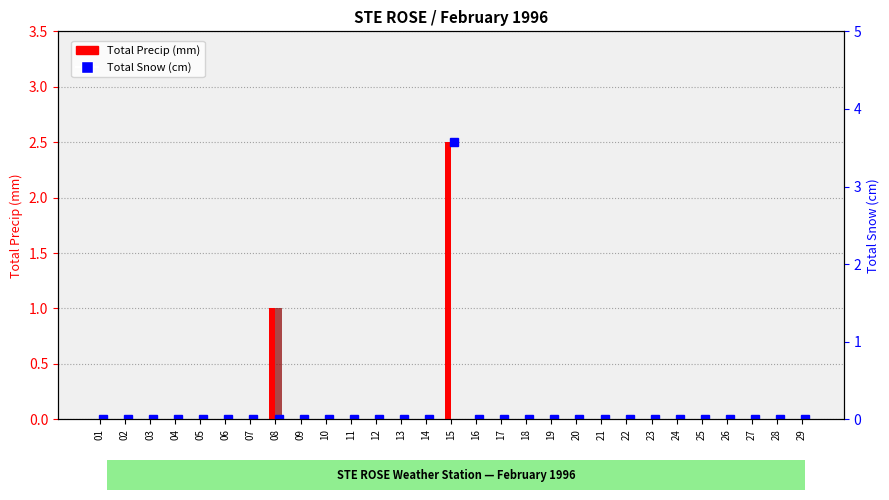

At which category is the sum across all series the highest?

15